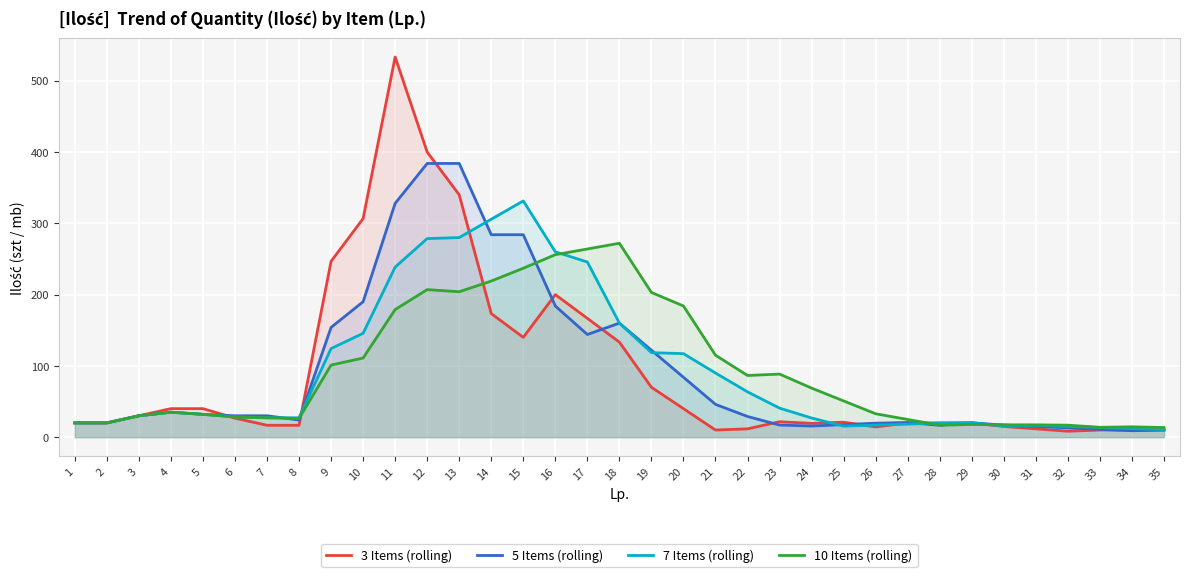

At how many categories does at least one series exceed 57?

16